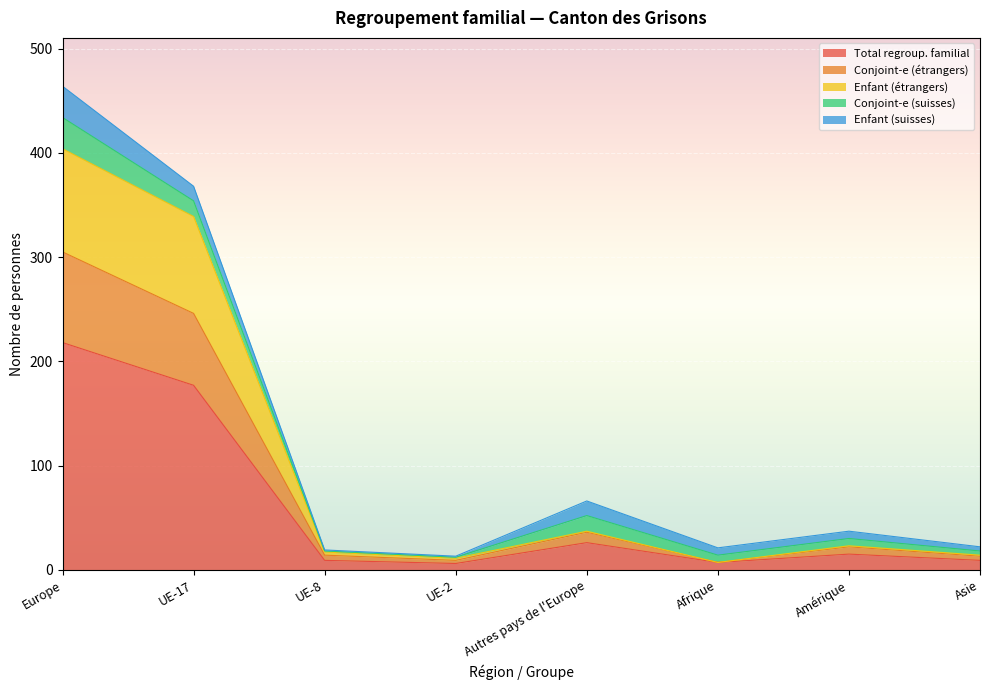

Where is the first local minimum for Total regroup. familial?

UE-2